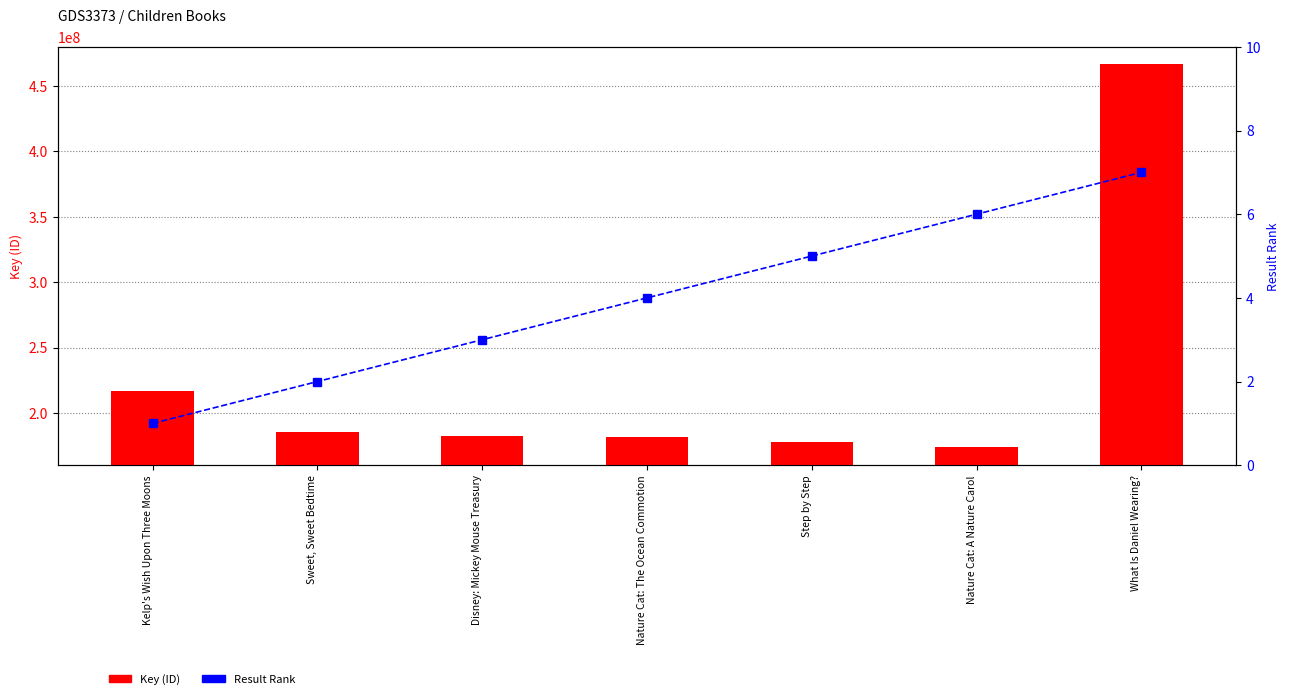

What is the label of the 1st bar from the right?

What Is Daniel Wearing?